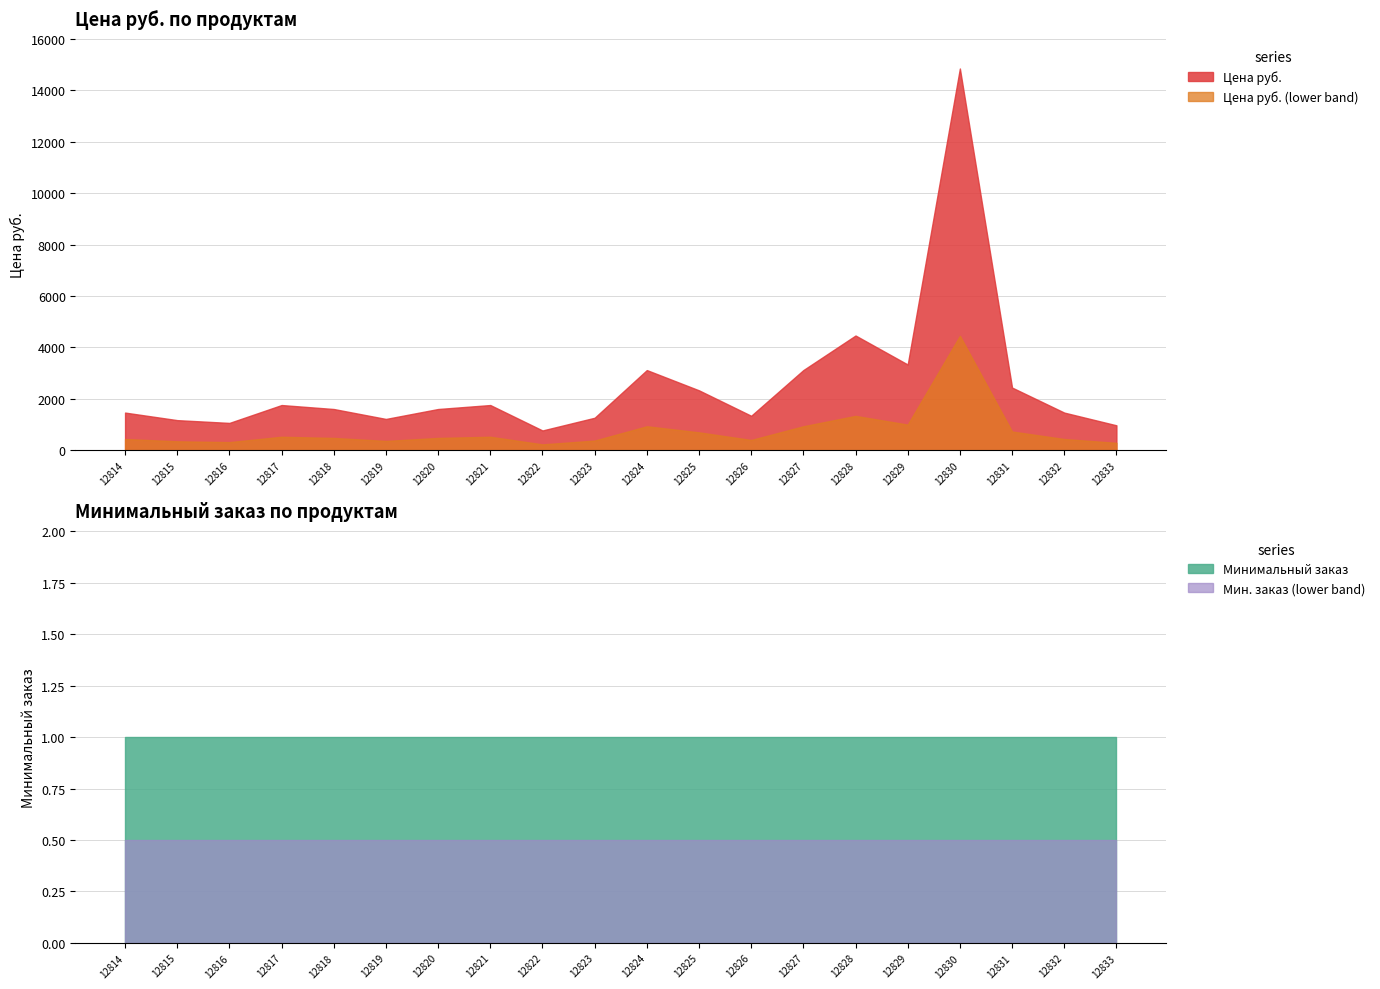

The Цена руб. series shows 3120.9 at 12827. True or false?

True